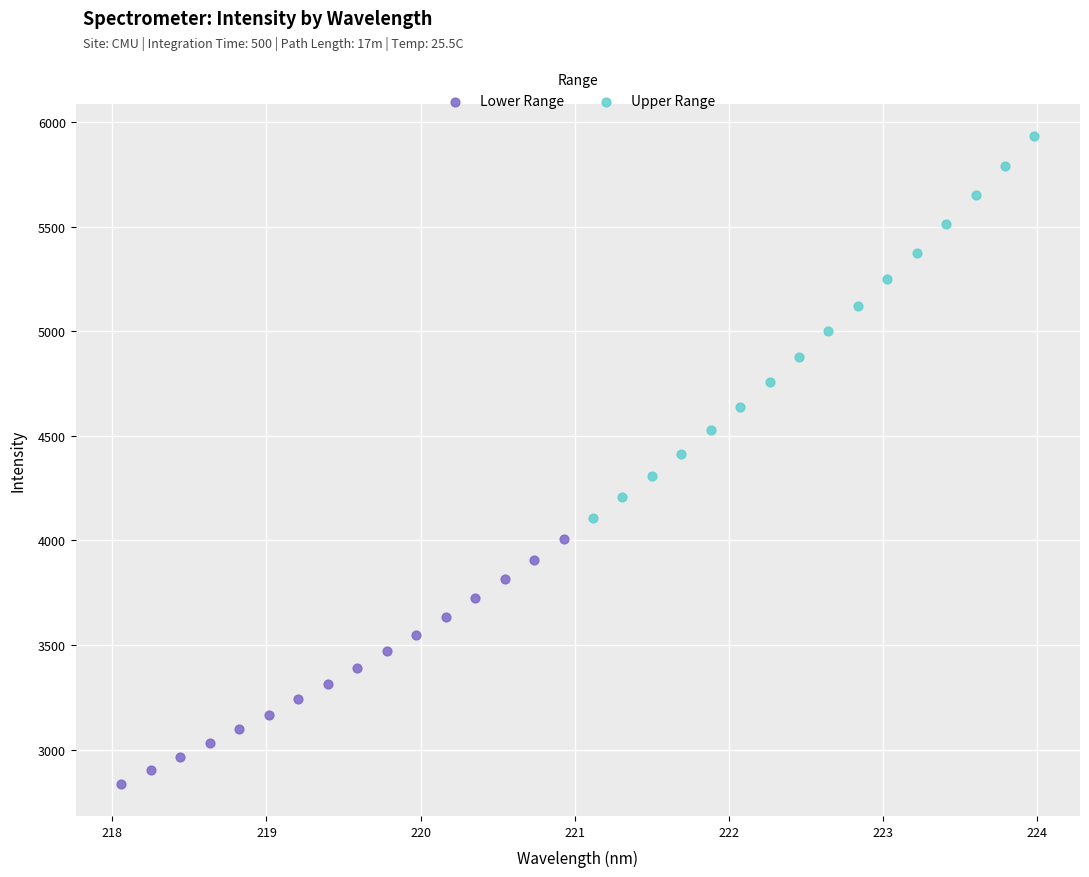

What are all the series names shown in the legend?

Lower Range, Upper Range